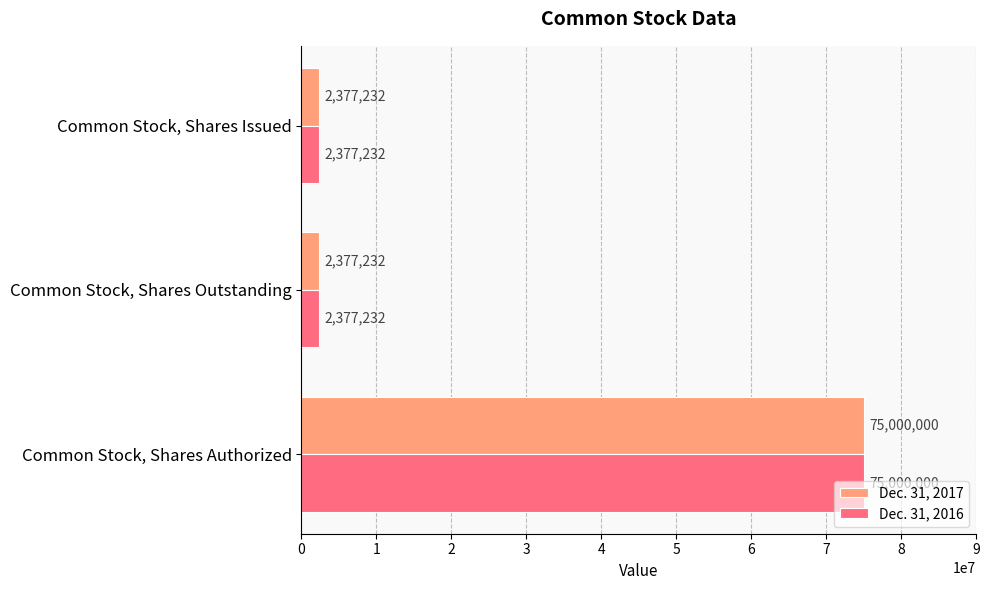

What value does the Dec. 31, 2016 series have at Common Stock, Shares Outstanding, to the nearest 10?

2377230